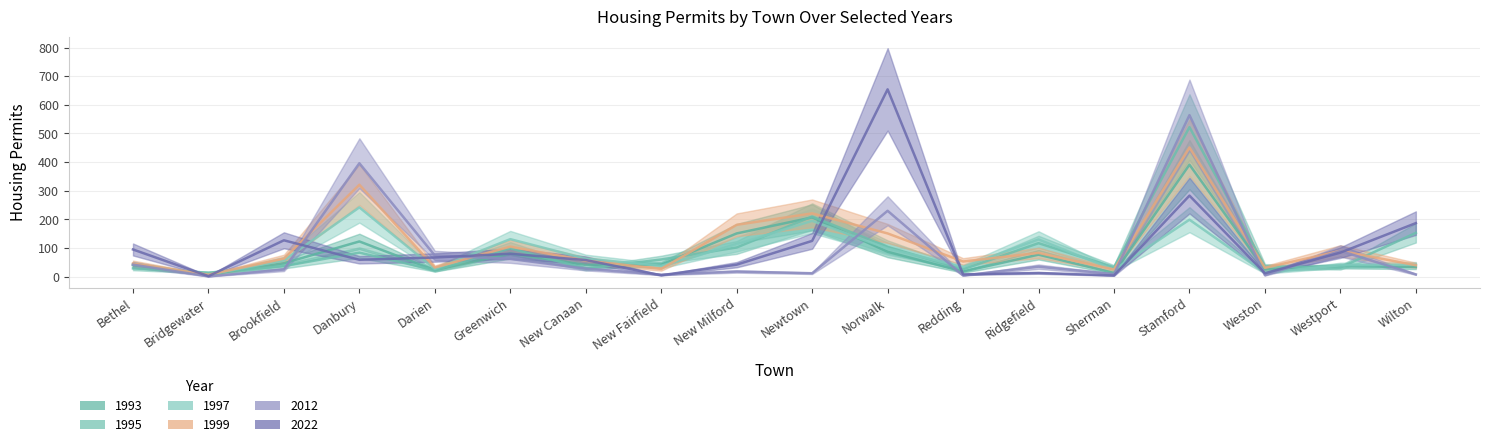

Where is the first local maximum for 1993?

Danbury